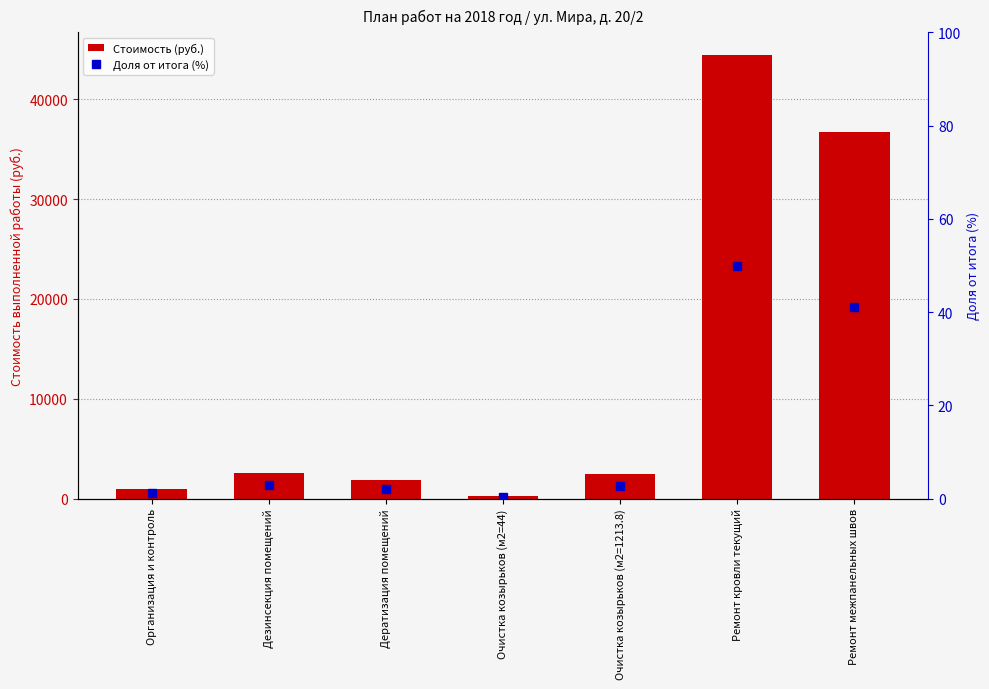

Read the Стоимость (руб.) value at Организация и контроль.

970.1